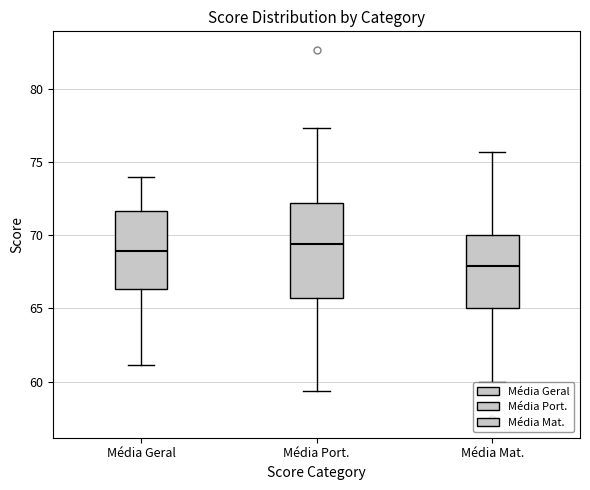

Comparing the boxes themselves (not the whiskers), which one is the tallest?

Média Port.